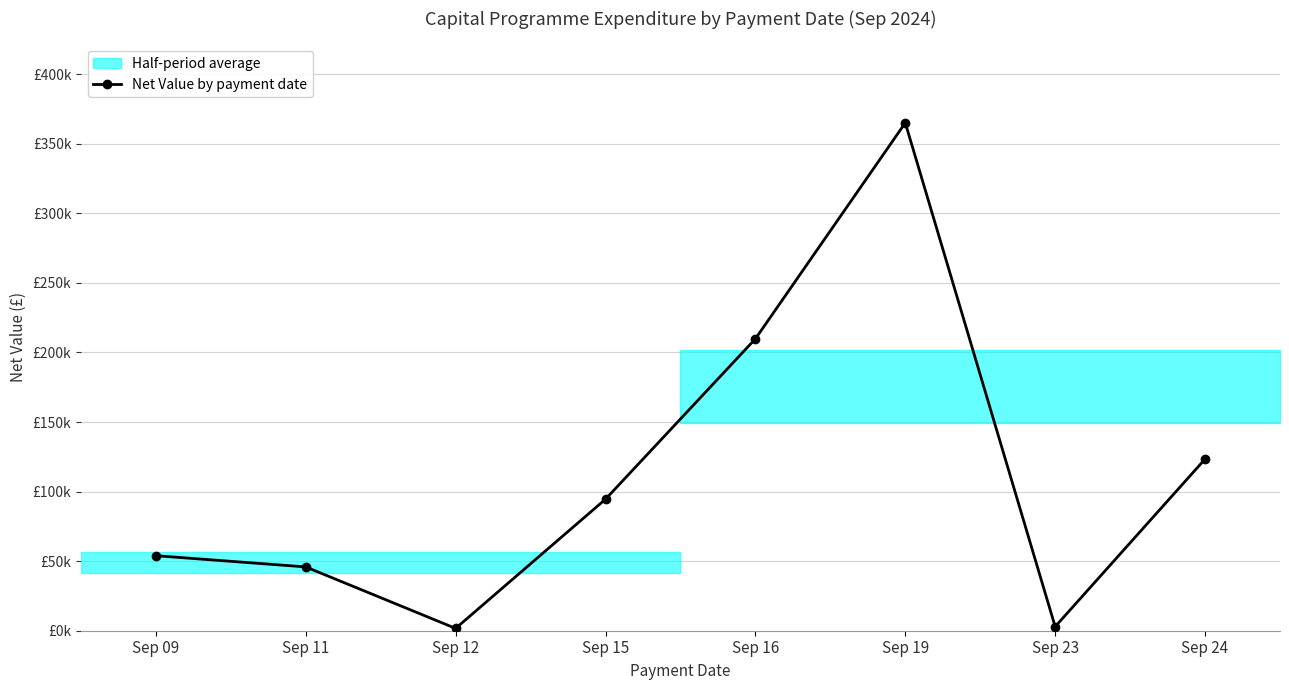

Rank the categories by value from lowest to highest.

Sep 12, Sep 23, Sep 11, Sep 09, Sep 15, Sep 24, Sep 16, Sep 19